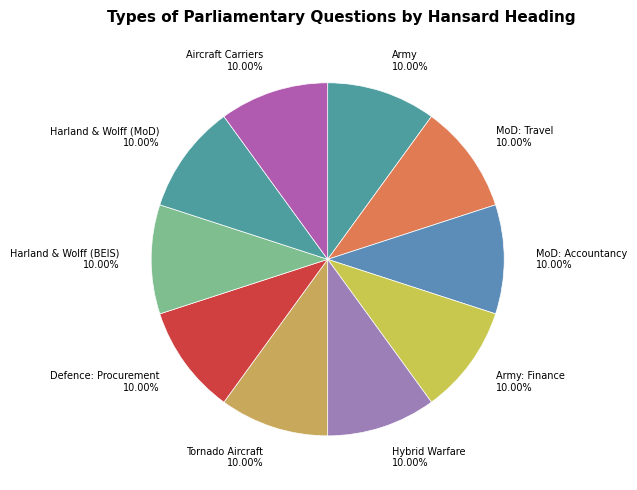

Is the sum of Harland & Wolff (BEIS) 10.00% and Army 10.00% greater than half?

No